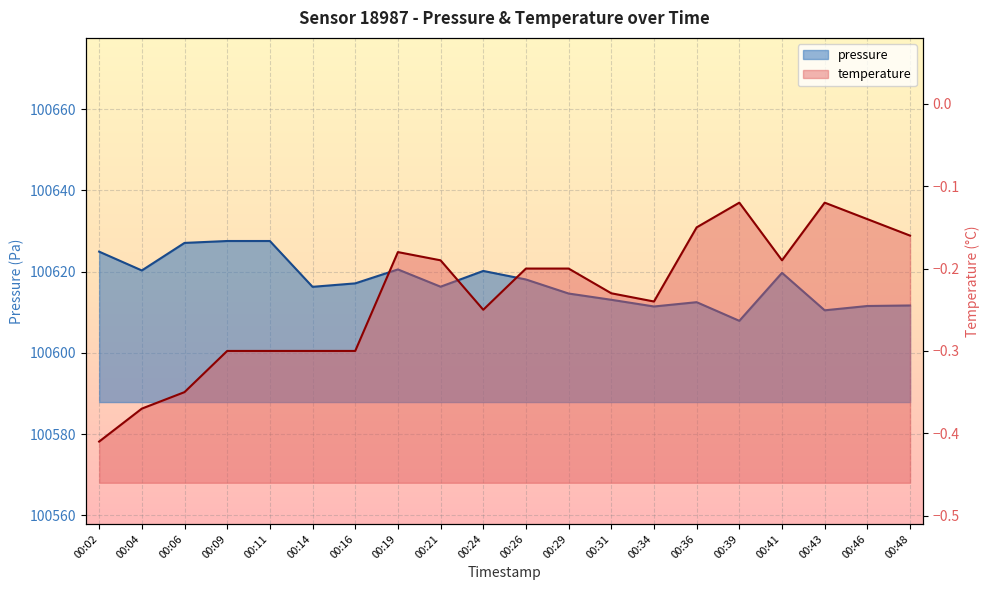

Where is pressure nearest to the value 100617?

00:16